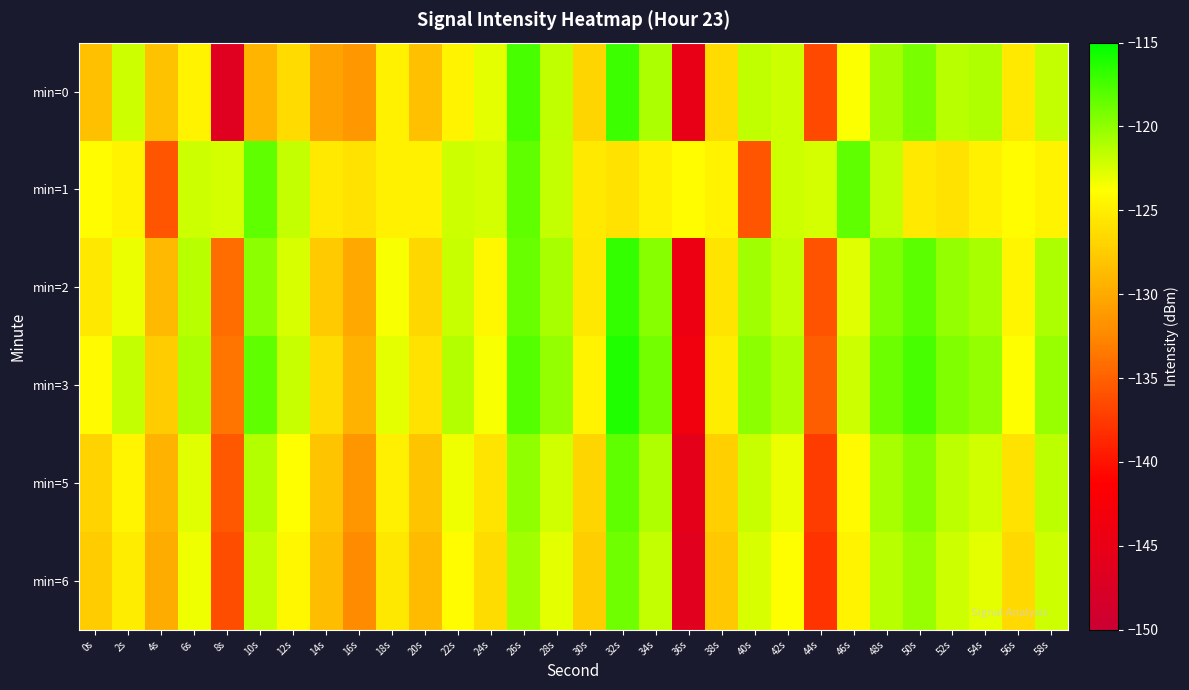

What is the maximum value shown in the chart?

-116.2